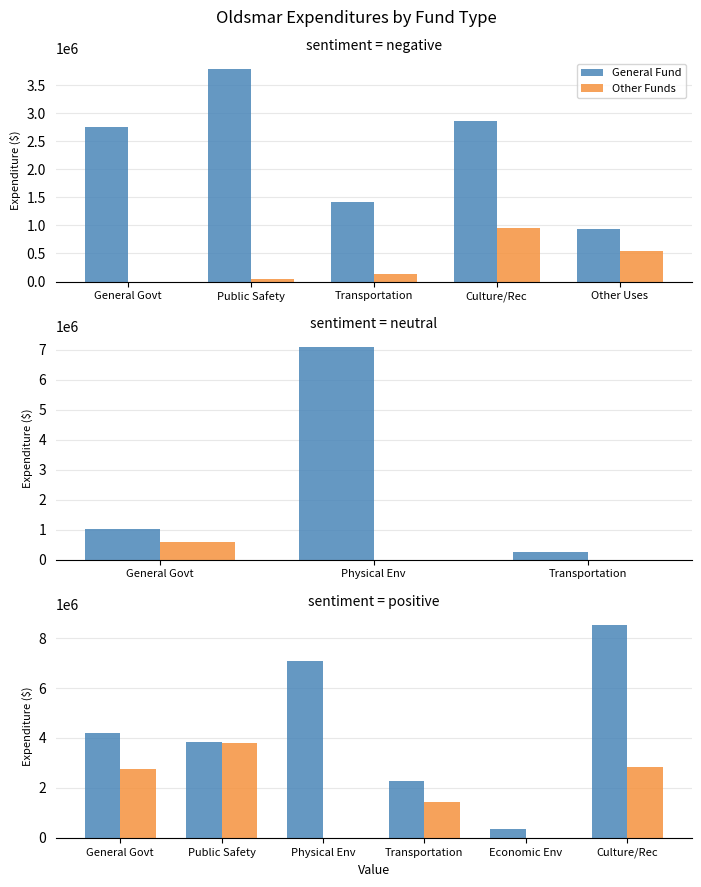

How many data points in General Fund are above 4189573?

2